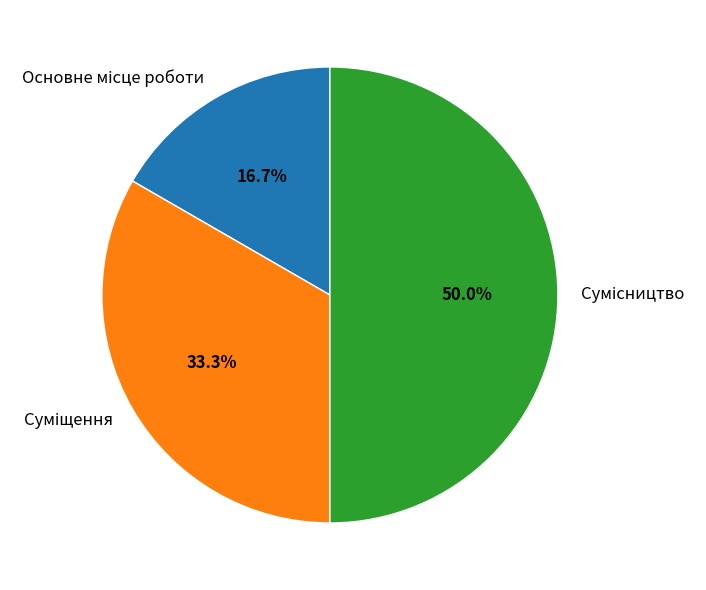

Is it true that Суміщення is 24% of the pie?

False